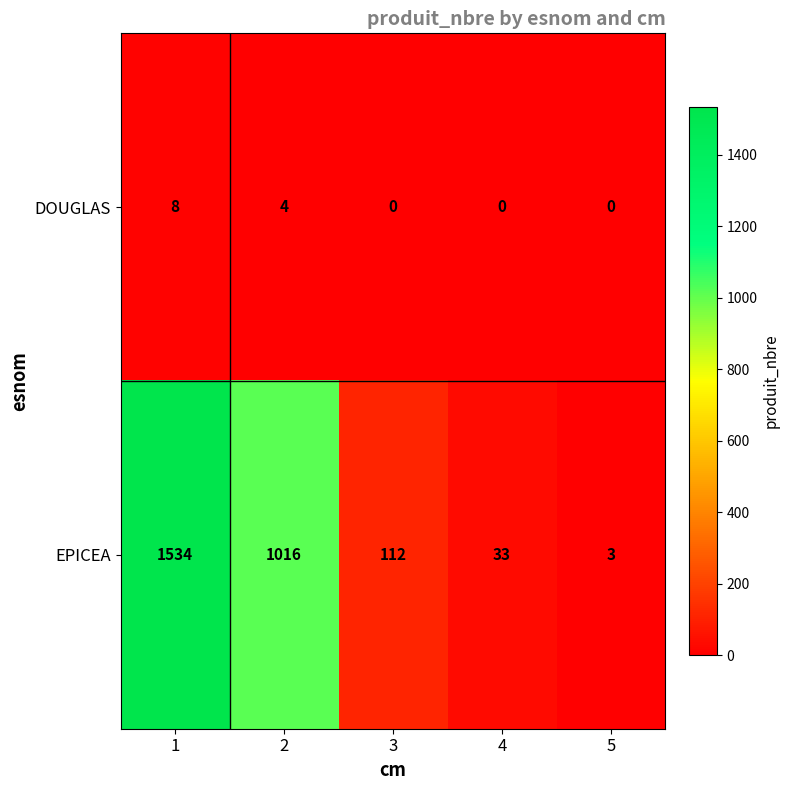

Reading right to left, extract all data points from this chart.

DOUGLAS: 5=0	4=0	3=0	2=4	1=8
EPICEA: 5=3	4=33	3=112	2=1016	1=1534